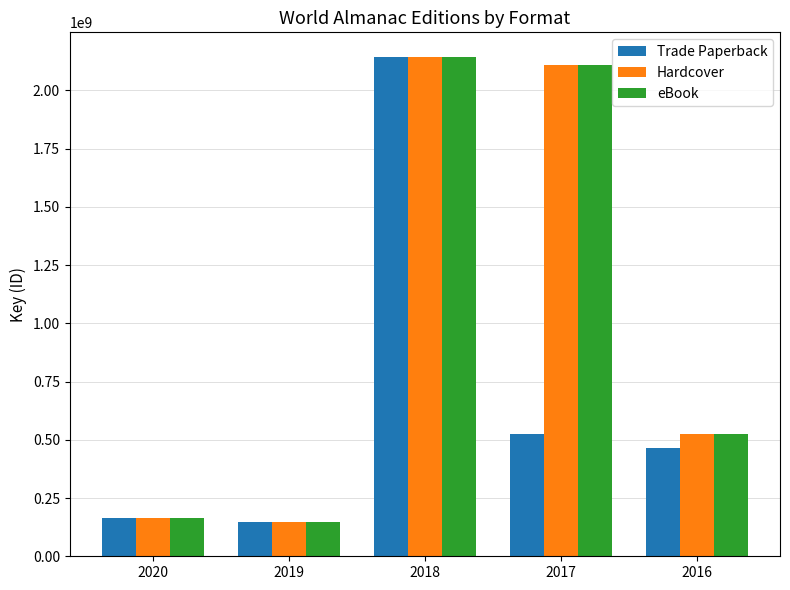

What is the value of the eBook bar at the 1st from the left?

164331839